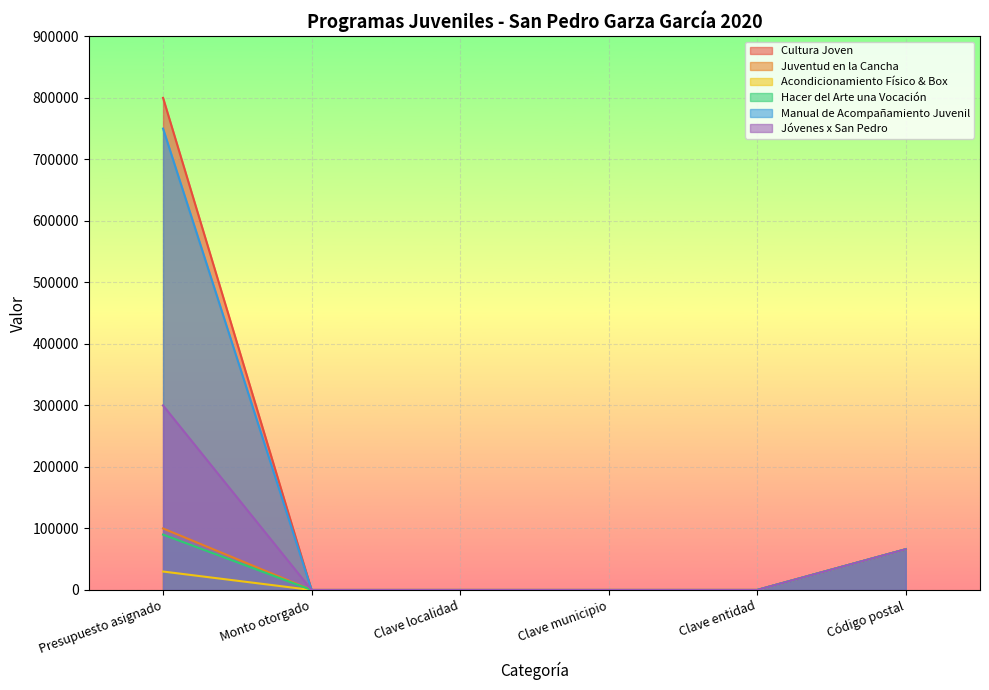

What is the difference between the second highest and second lowest values in the Cultura Joven series?

66191